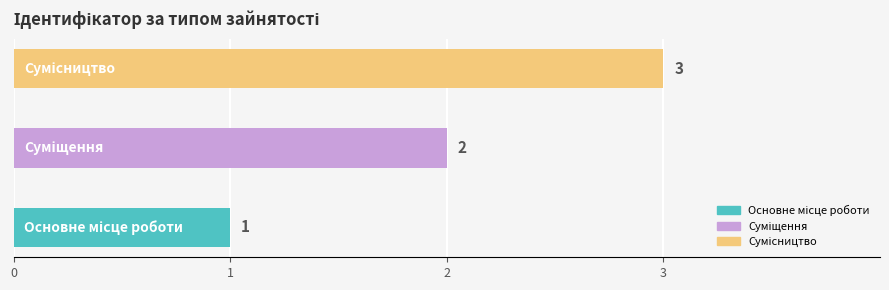

Reading left to right, transcribe all the data shown in this chart.

1	2	3